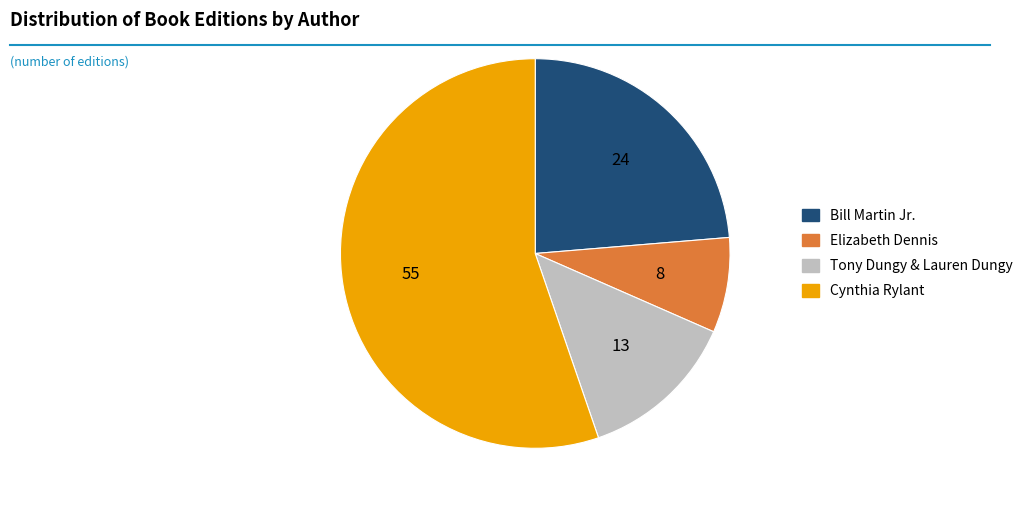

Rank the categories by value from lowest to highest.

Elizabeth Dennis, Tony Dungy & Lauren Dungy, Bill Martin Jr., Cynthia Rylant